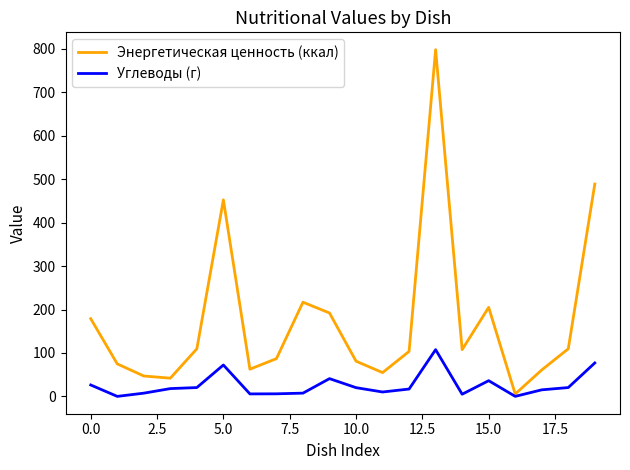

List the series in order of their peak value, lowest first.

Углеводы (г), Энергетическая ценность (ккал)